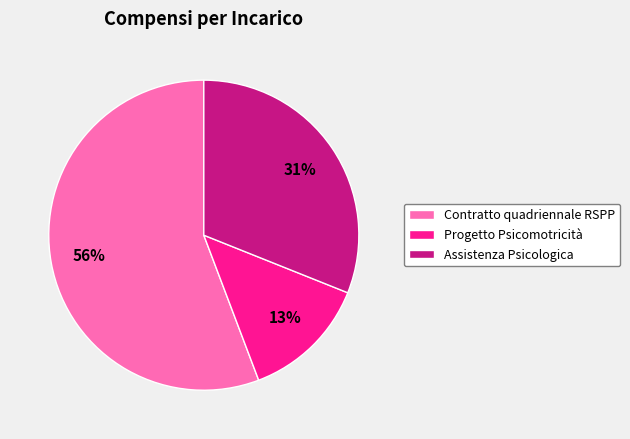

Which slice is the largest?

Contratto quadriennale RSPP